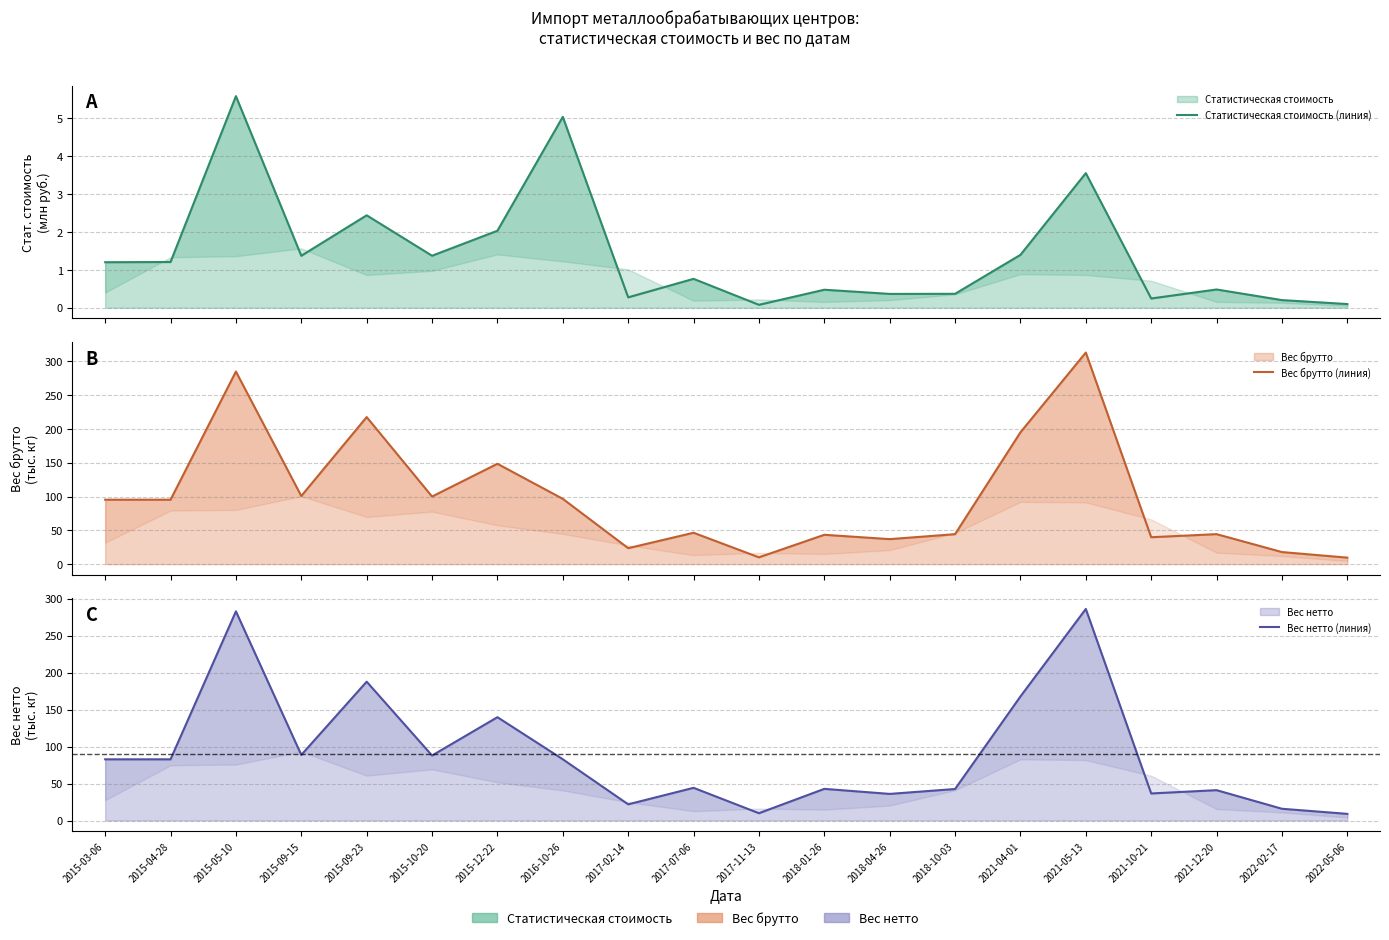

In Вес нетто (линия), how many points are lower than both neighbors (excluding endpoints)?

6